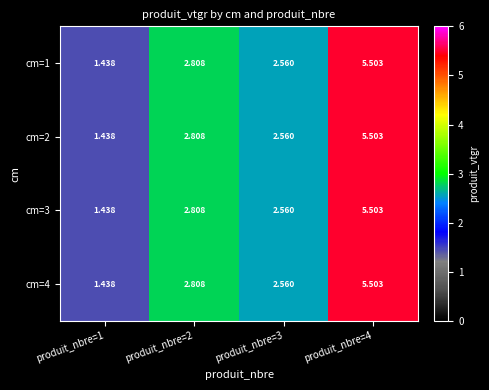

Is the value of cm=1 at produit_nbre=1 greater than the value of cm=2 at produit_nbre=2?

No